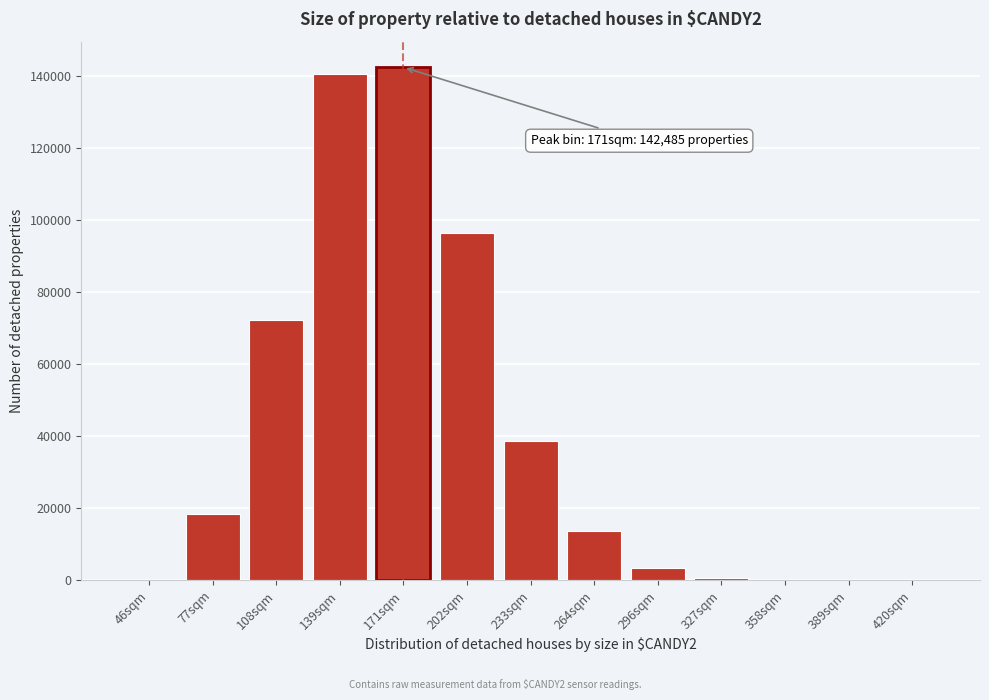

Between 171sqm and 233sqm, which is larger?

171sqm